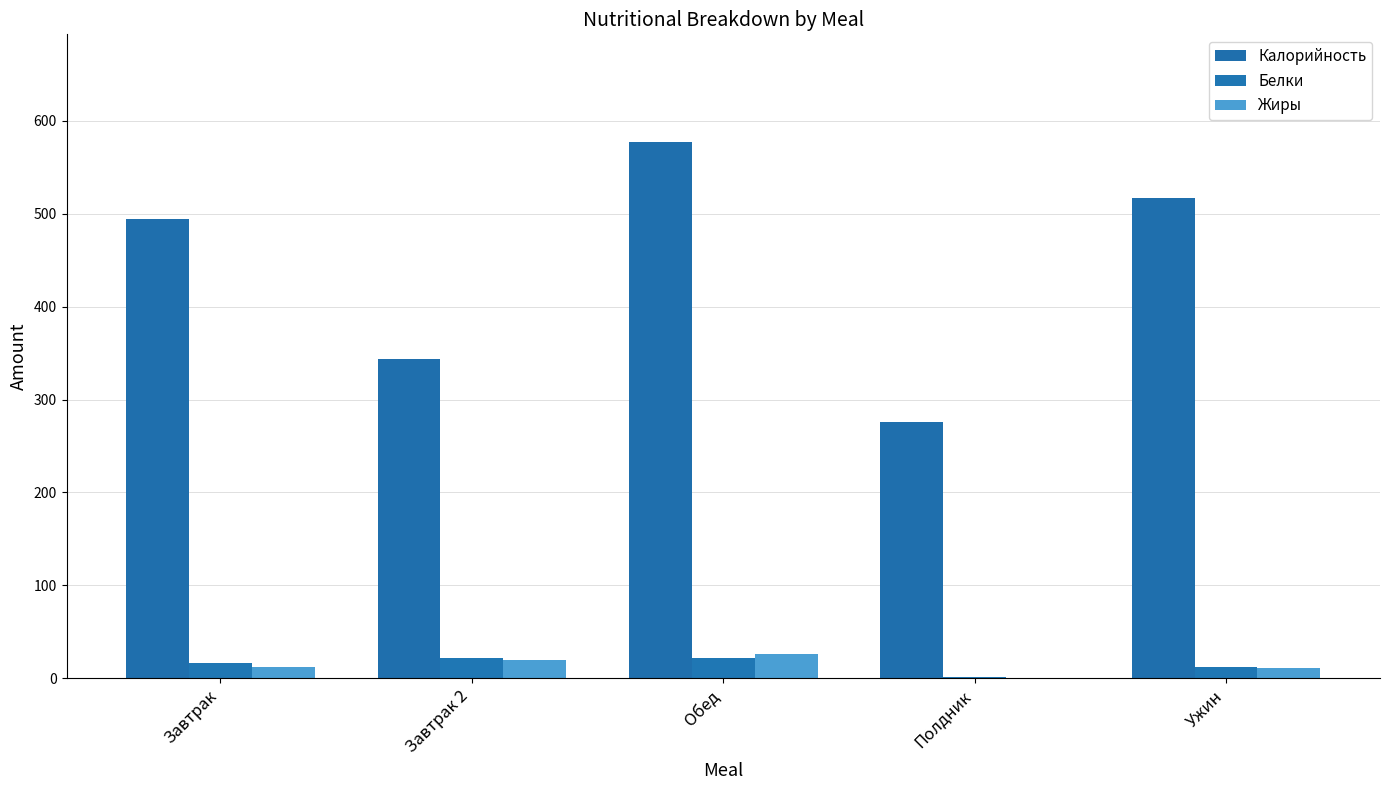

At which label does Белки reach its minimum?

Полдник